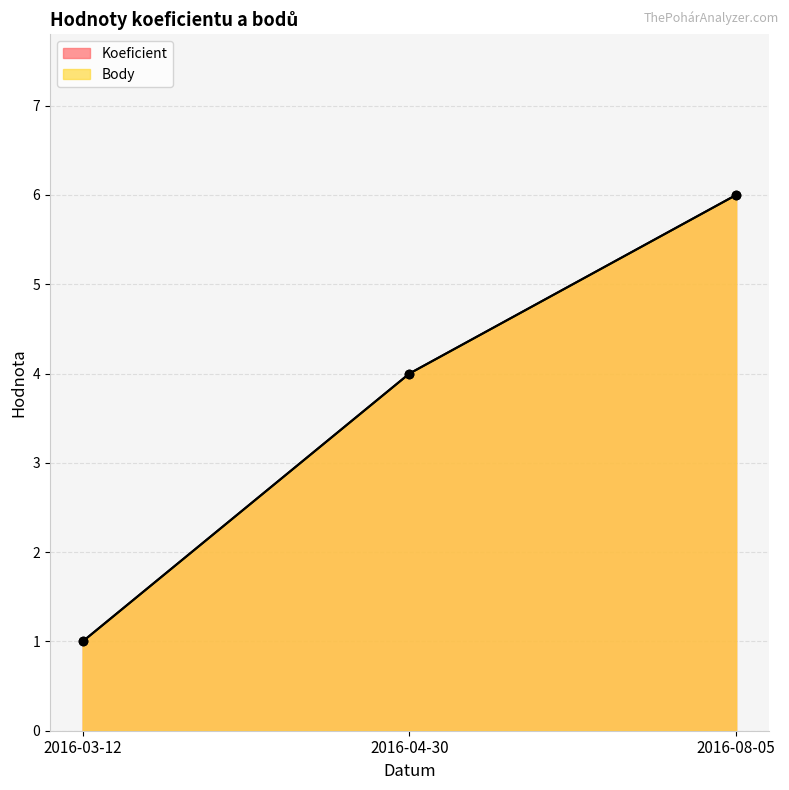

What is the label of the 3rd point from the left?

2016-08-05